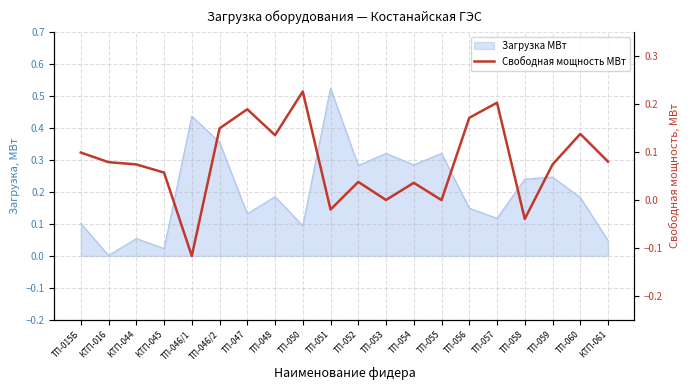

What position from the left is ТП-056?

15